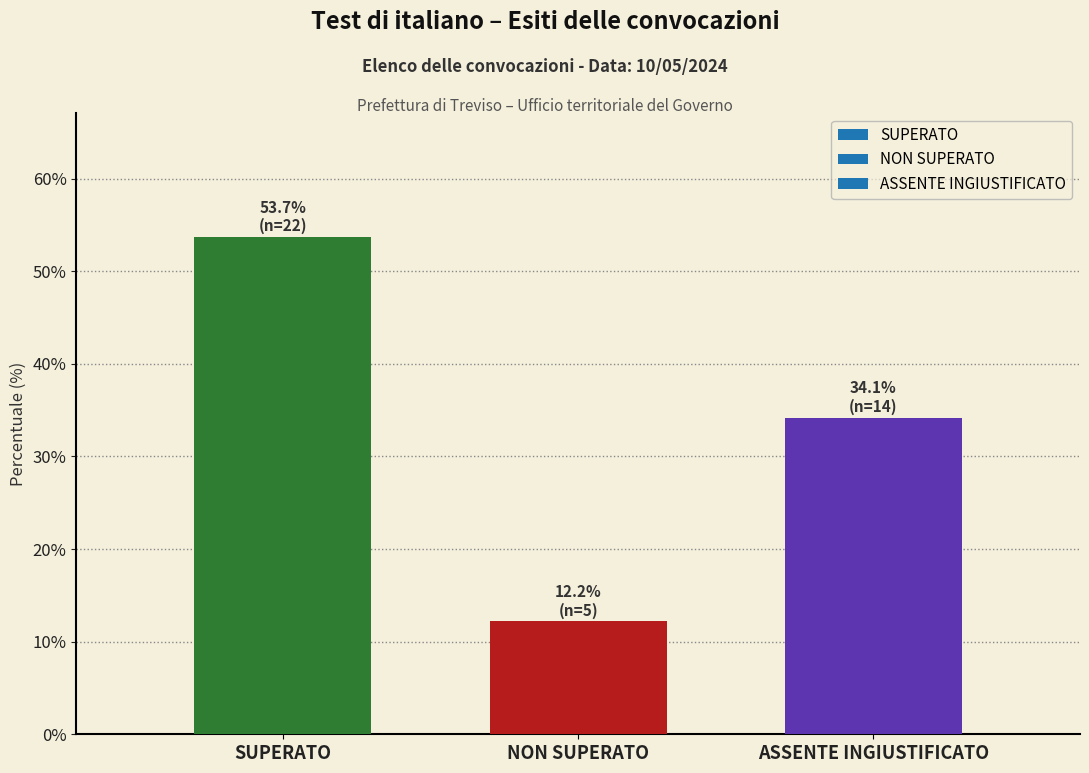

Reading left to right, what are all the values shown in this chart?

SUPERATO=53.7	NON SUPERATO=12.2	ASSENTE INGIUSTIFICATO=34.1